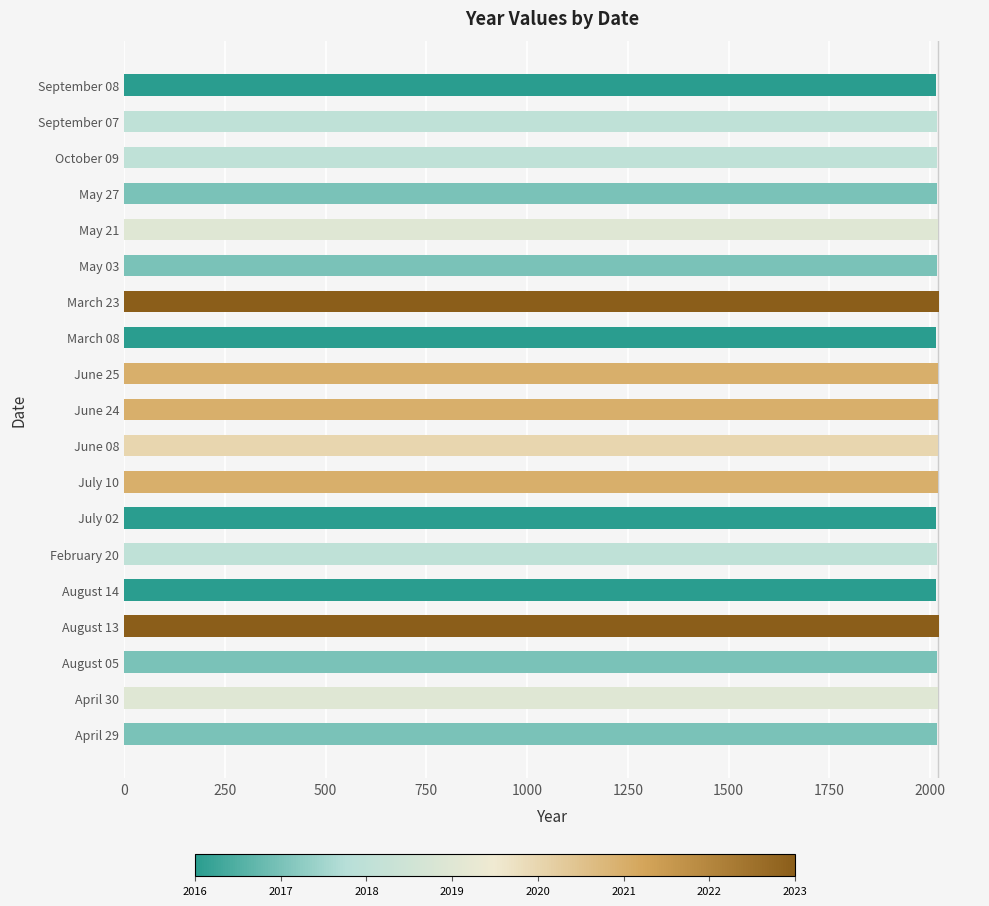

Count the number of data series in this chart.

1